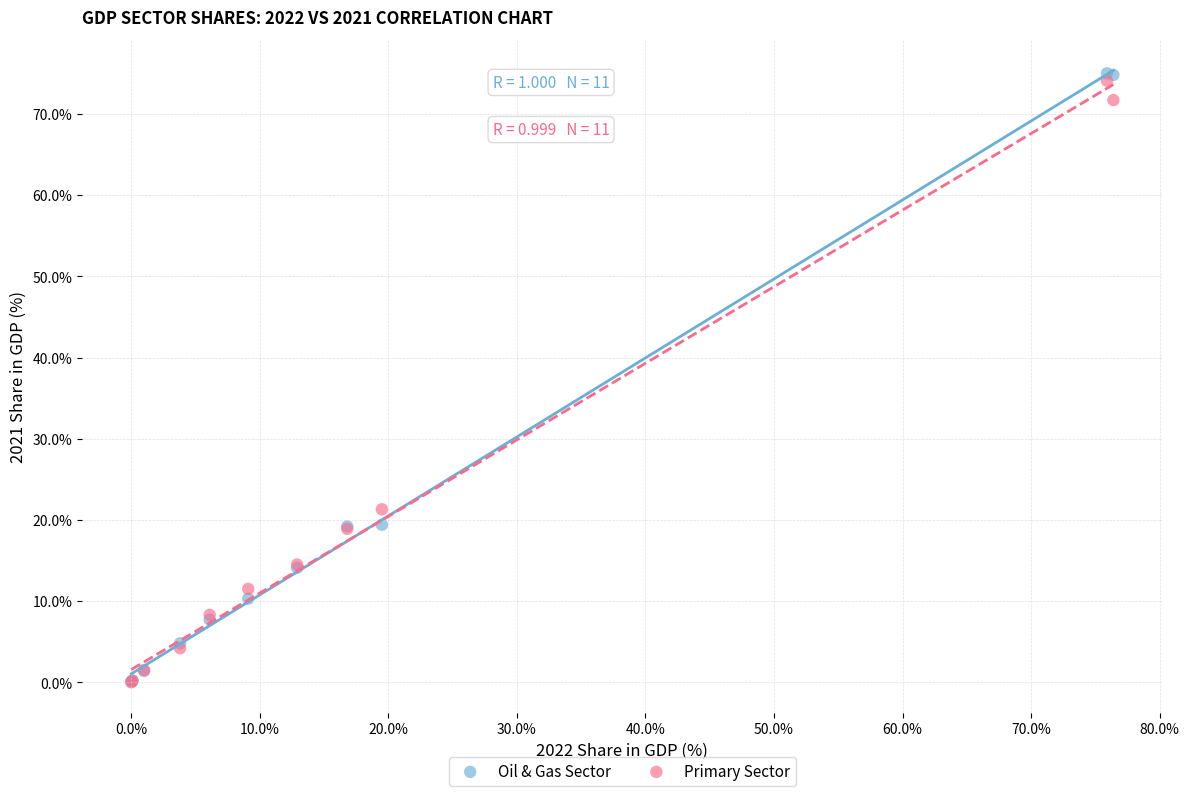

Which series has the largest Y range (max minus min)?

Oil & Gas Sector